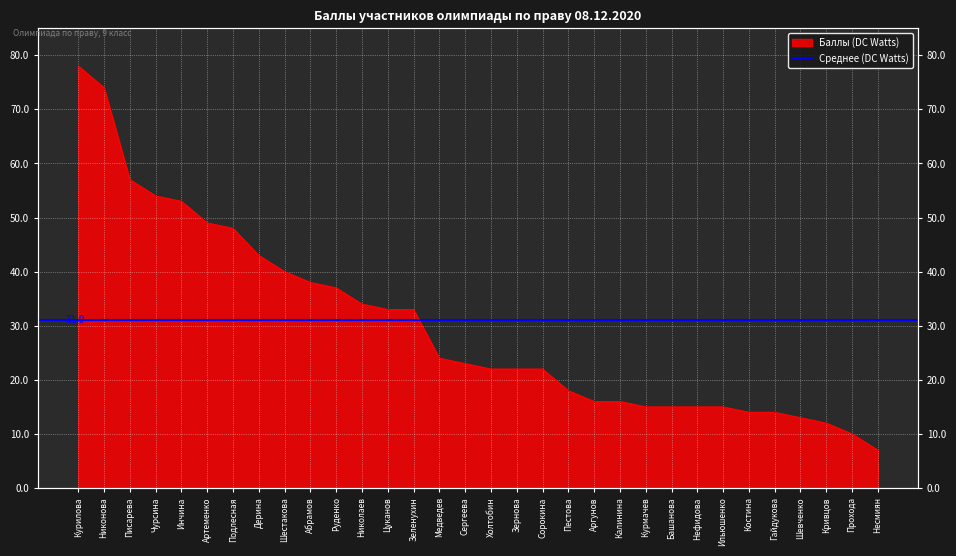

What is the sum of all values?

964